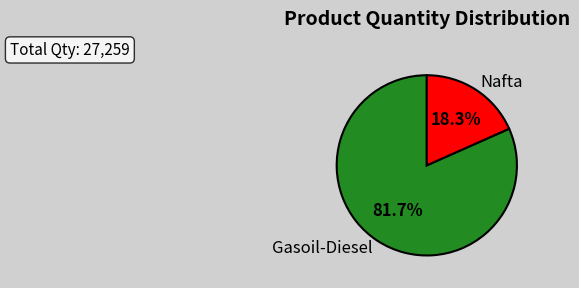

Is it true that Nafta is 28% of the pie?

False